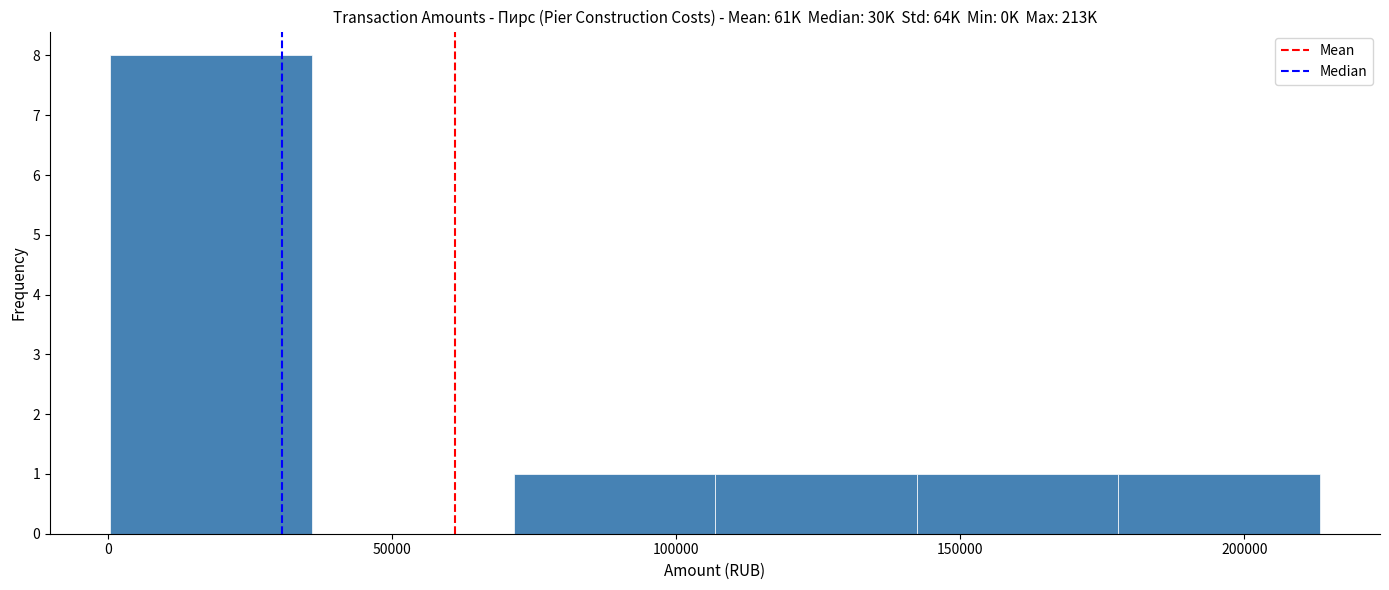

Which range on the x-axis has the tallest bar?

0 to 35000